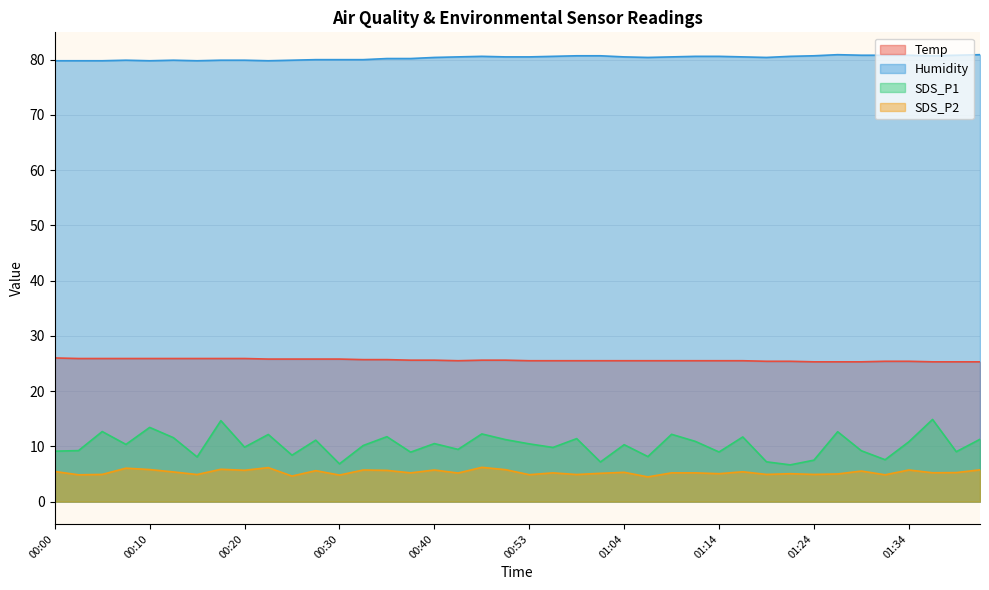

What are all the series names shown in the legend?

Temp, Humidity, SDS_P1, SDS_P2